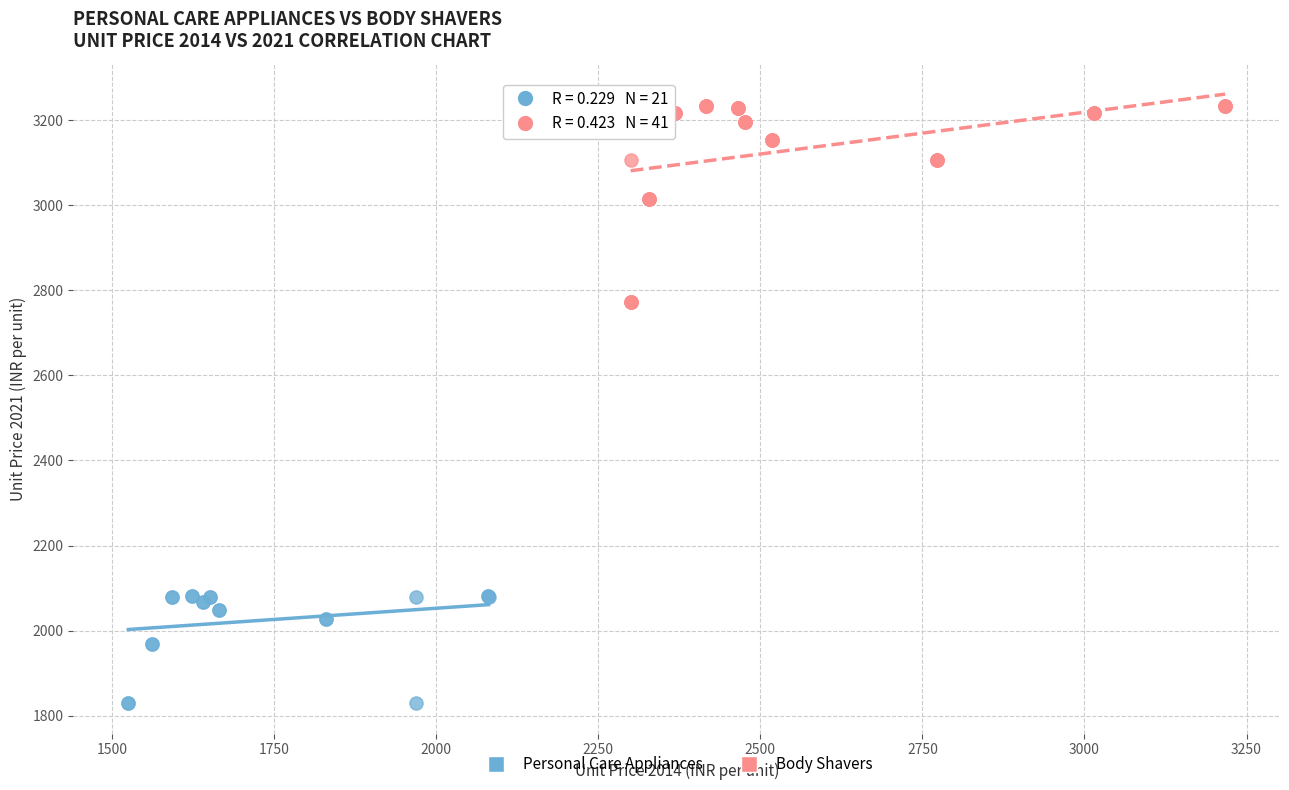

What are all the series names shown in the legend?

Personal Care Appliances, Body Shavers